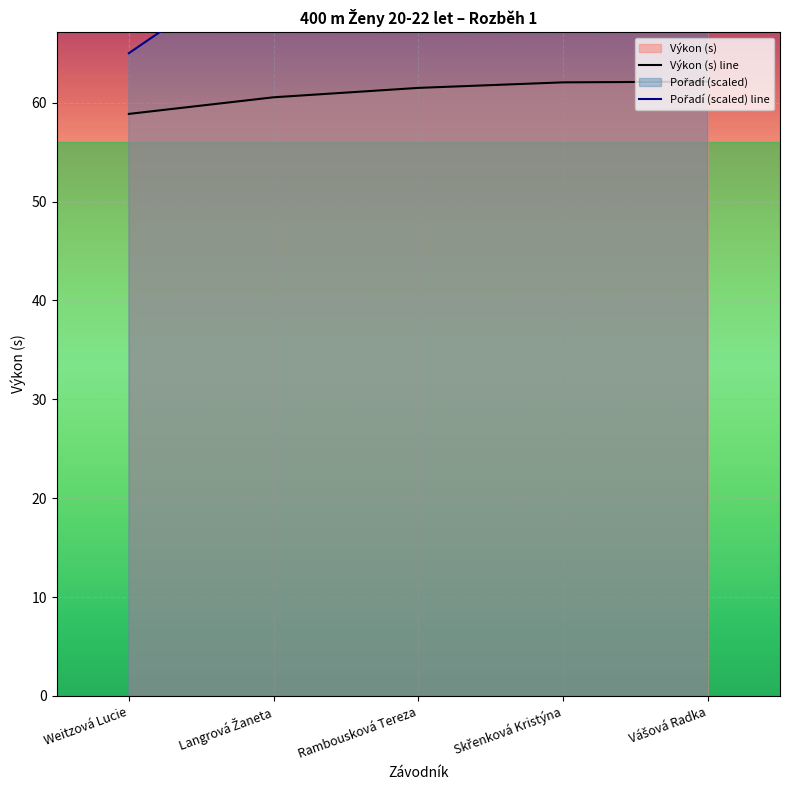

True or false: Pořadí (scaled) line has more than 0 points higher than both neighbors.

False